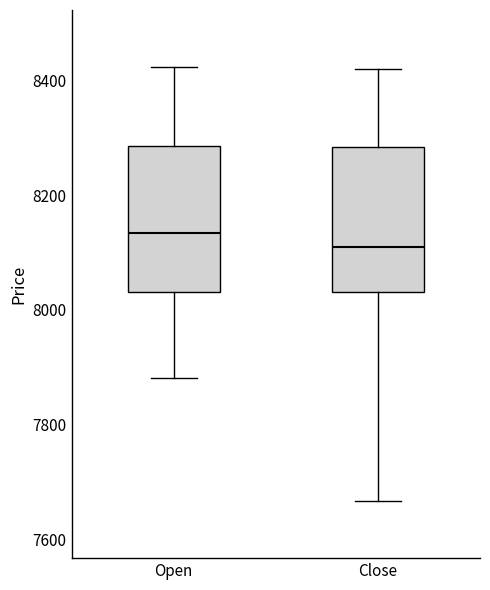

Which box has the highest median line?

Open